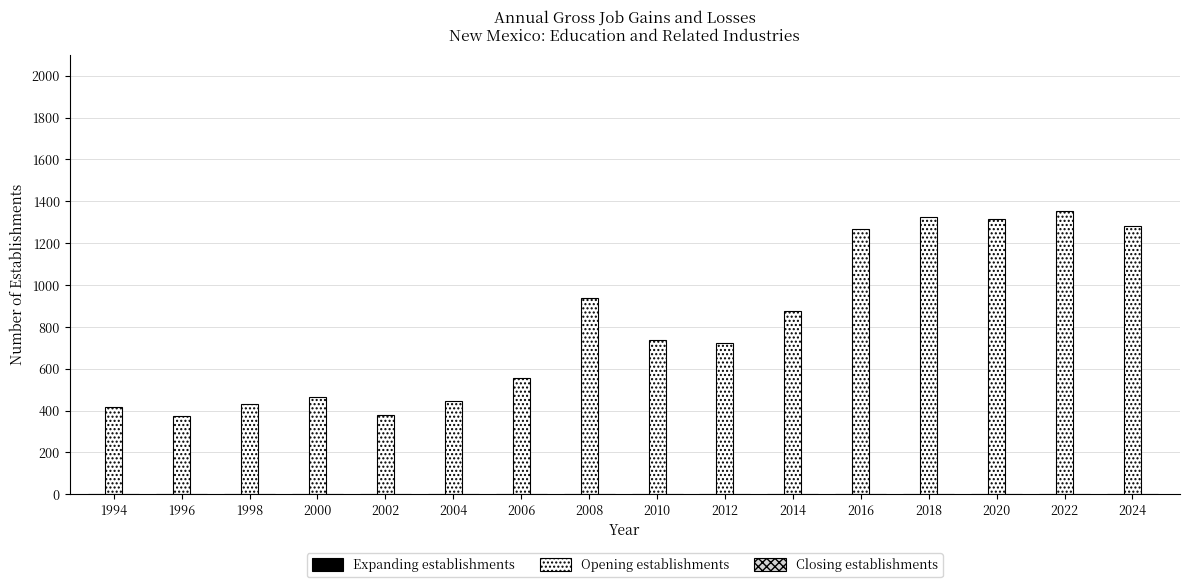

The chart shows a value of 1499 at 2014. True or false?

False